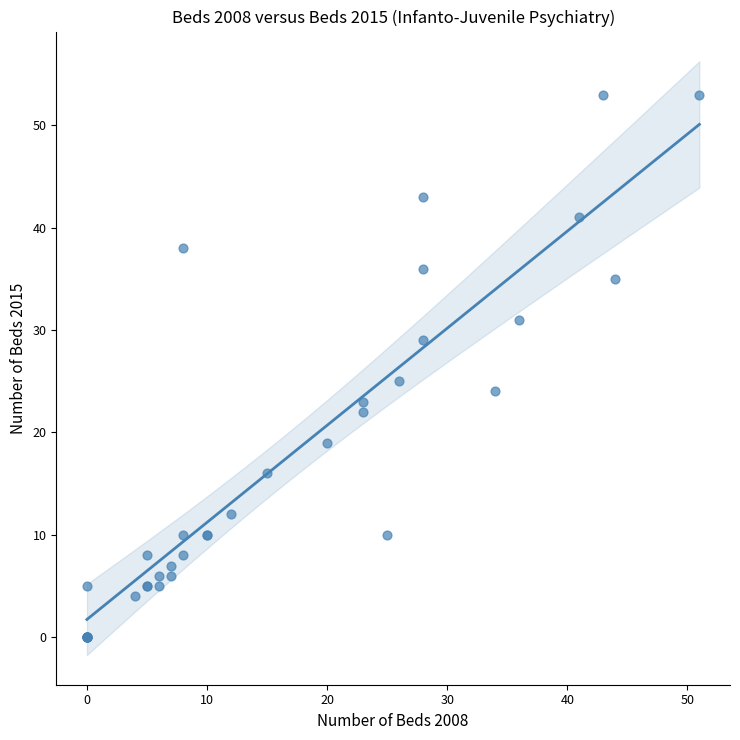

What Y value in the scatter plot is closest to 26?

25